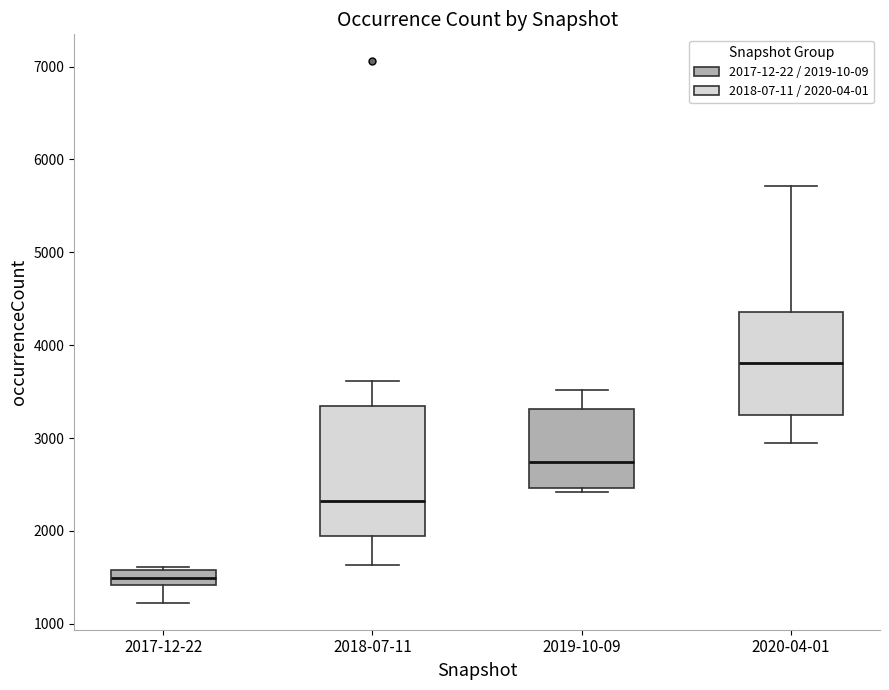

Where is the lower edge of the box for 2020-04-01 on the y-axis? The values are not printed on the chart, so give them approximately, as read against the axis.

3300